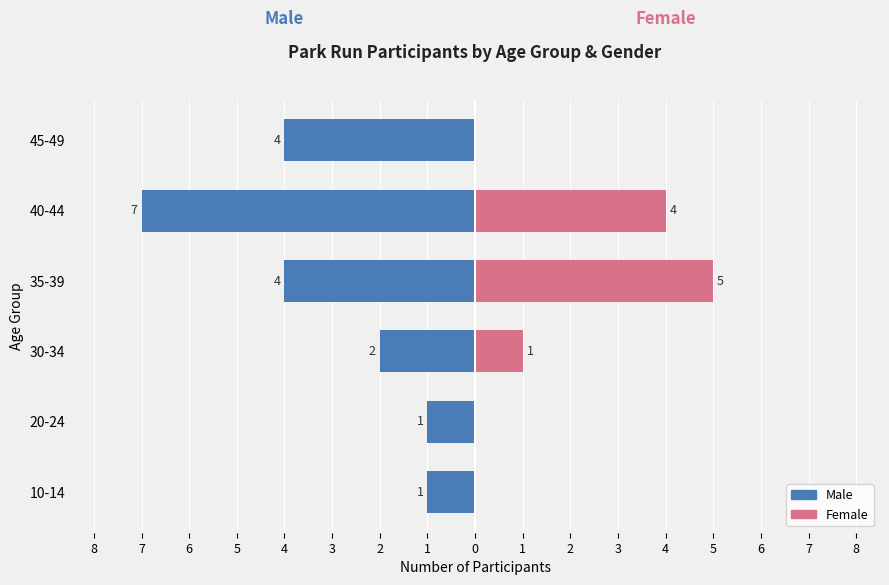

What is the value of the Female bar at the 5th from the left?

4